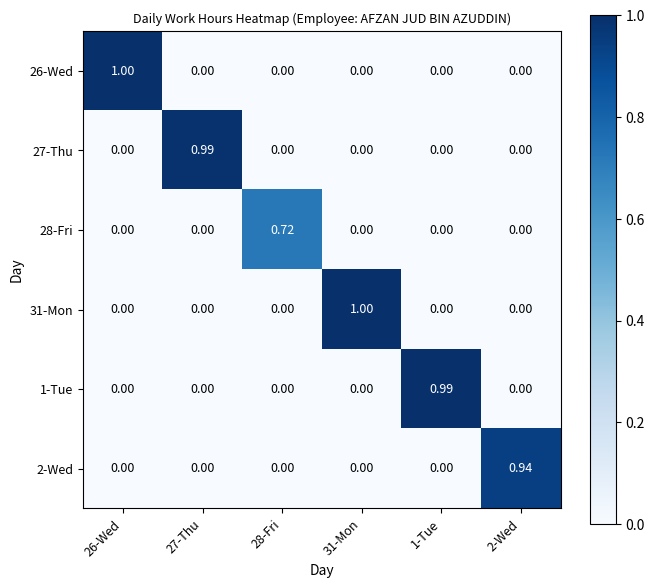

How many positive values does the 28-Fri series have?

1